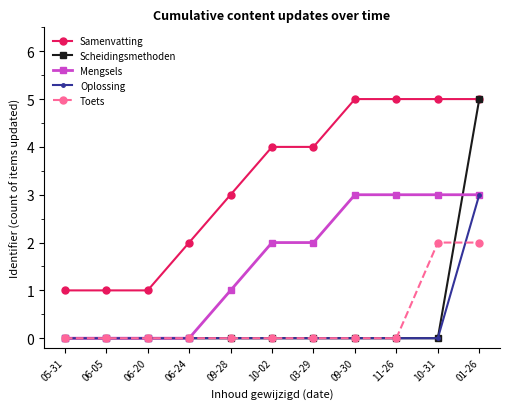

Is it true that Samenvatting equals 2 at 09-28?

False